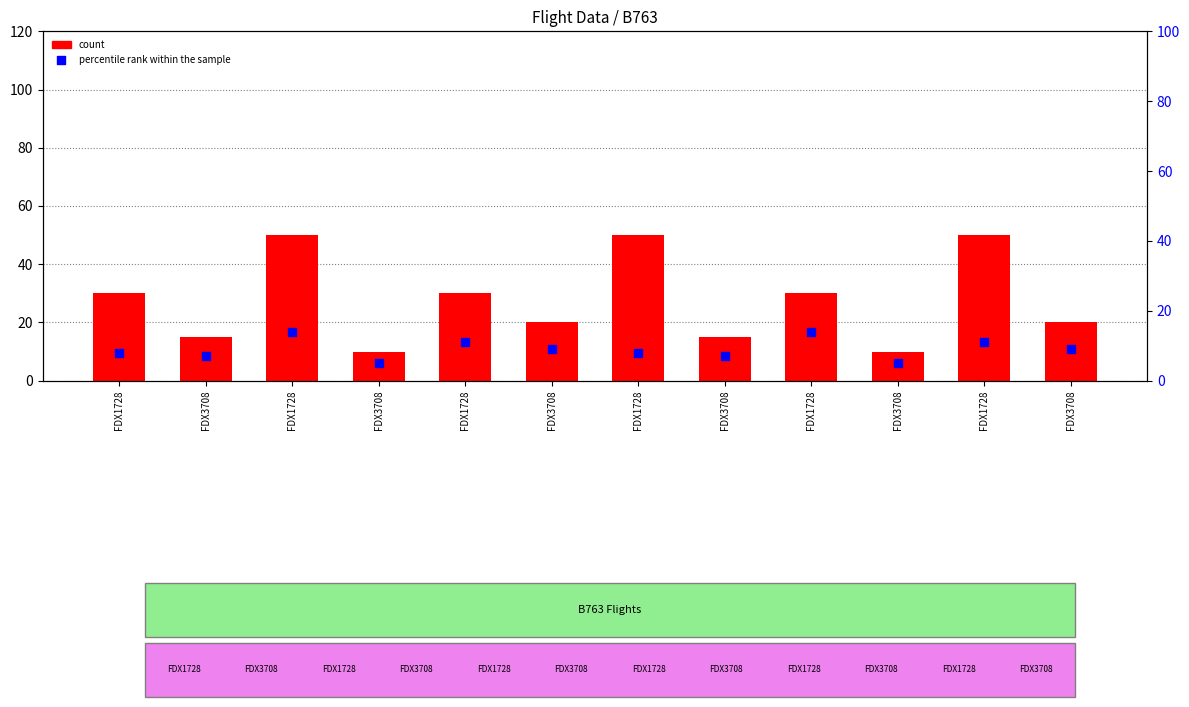

At which category is the sum across all series the highest?

FDX1728